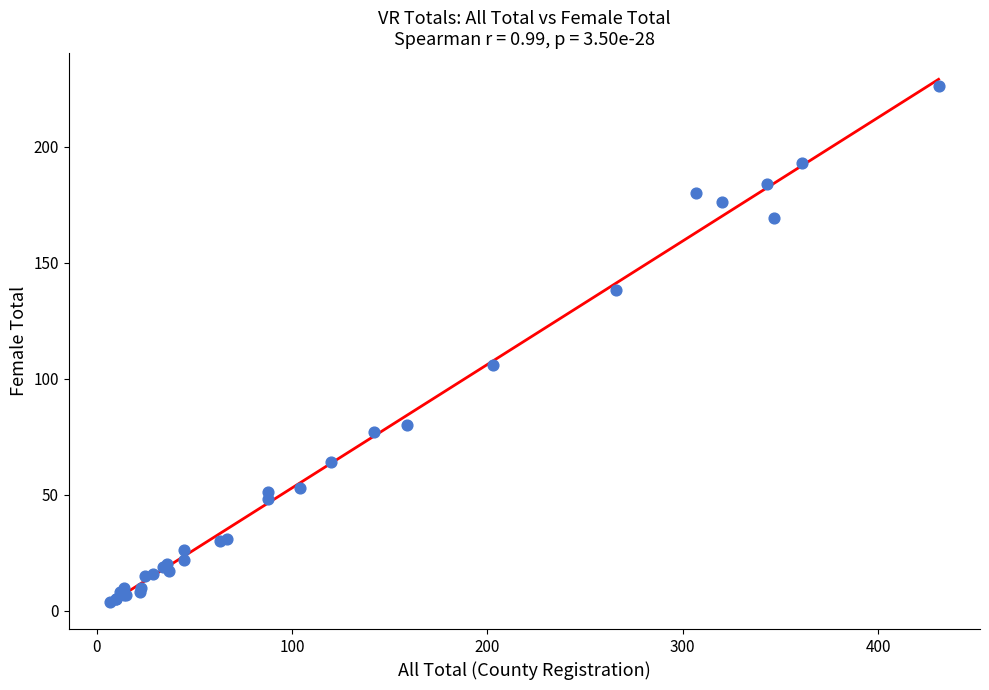

What Y value in the scatter plot is closest to 115?

106